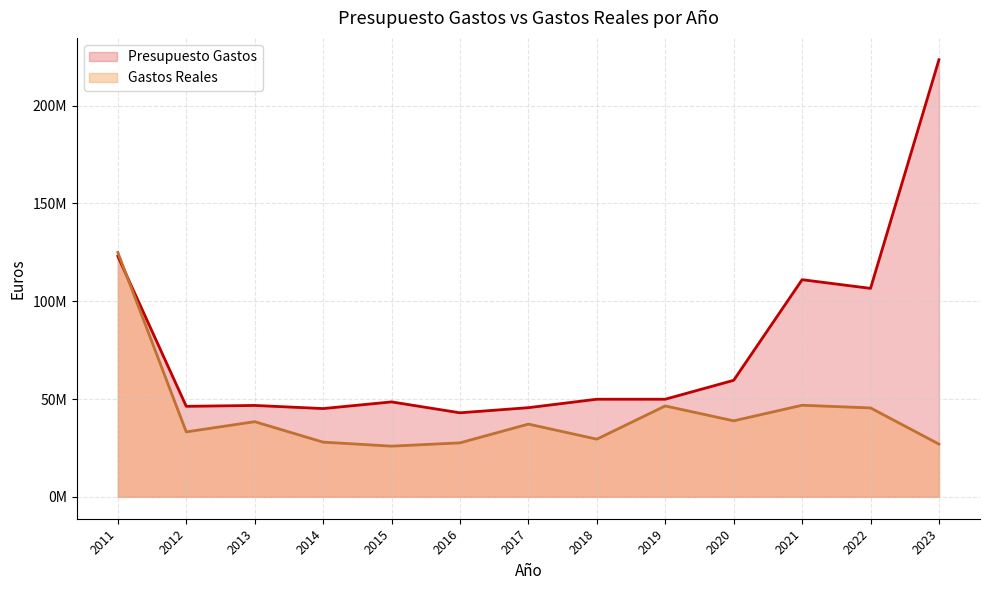

Which series changed the most between 2012 and 2022?

Presupuesto Gastos